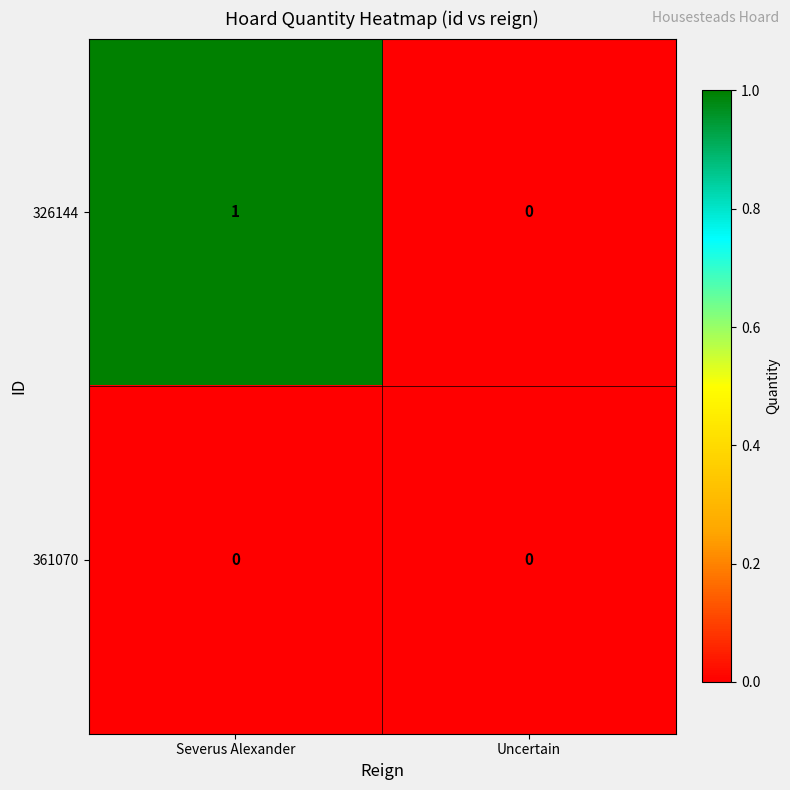

Reading left to right, transcribe all the data shown in this chart.

326144: Severus Alexander=1	Uncertain=0
361070: Severus Alexander=0	Uncertain=0